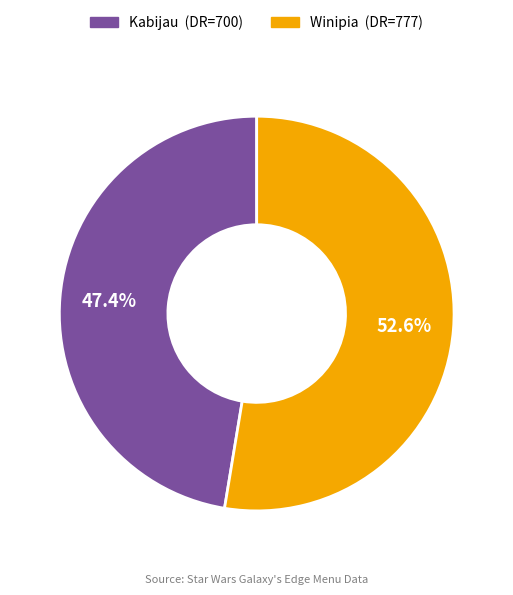

What is the ratio of the value at Kabijau to the value at Winipia?

0.9